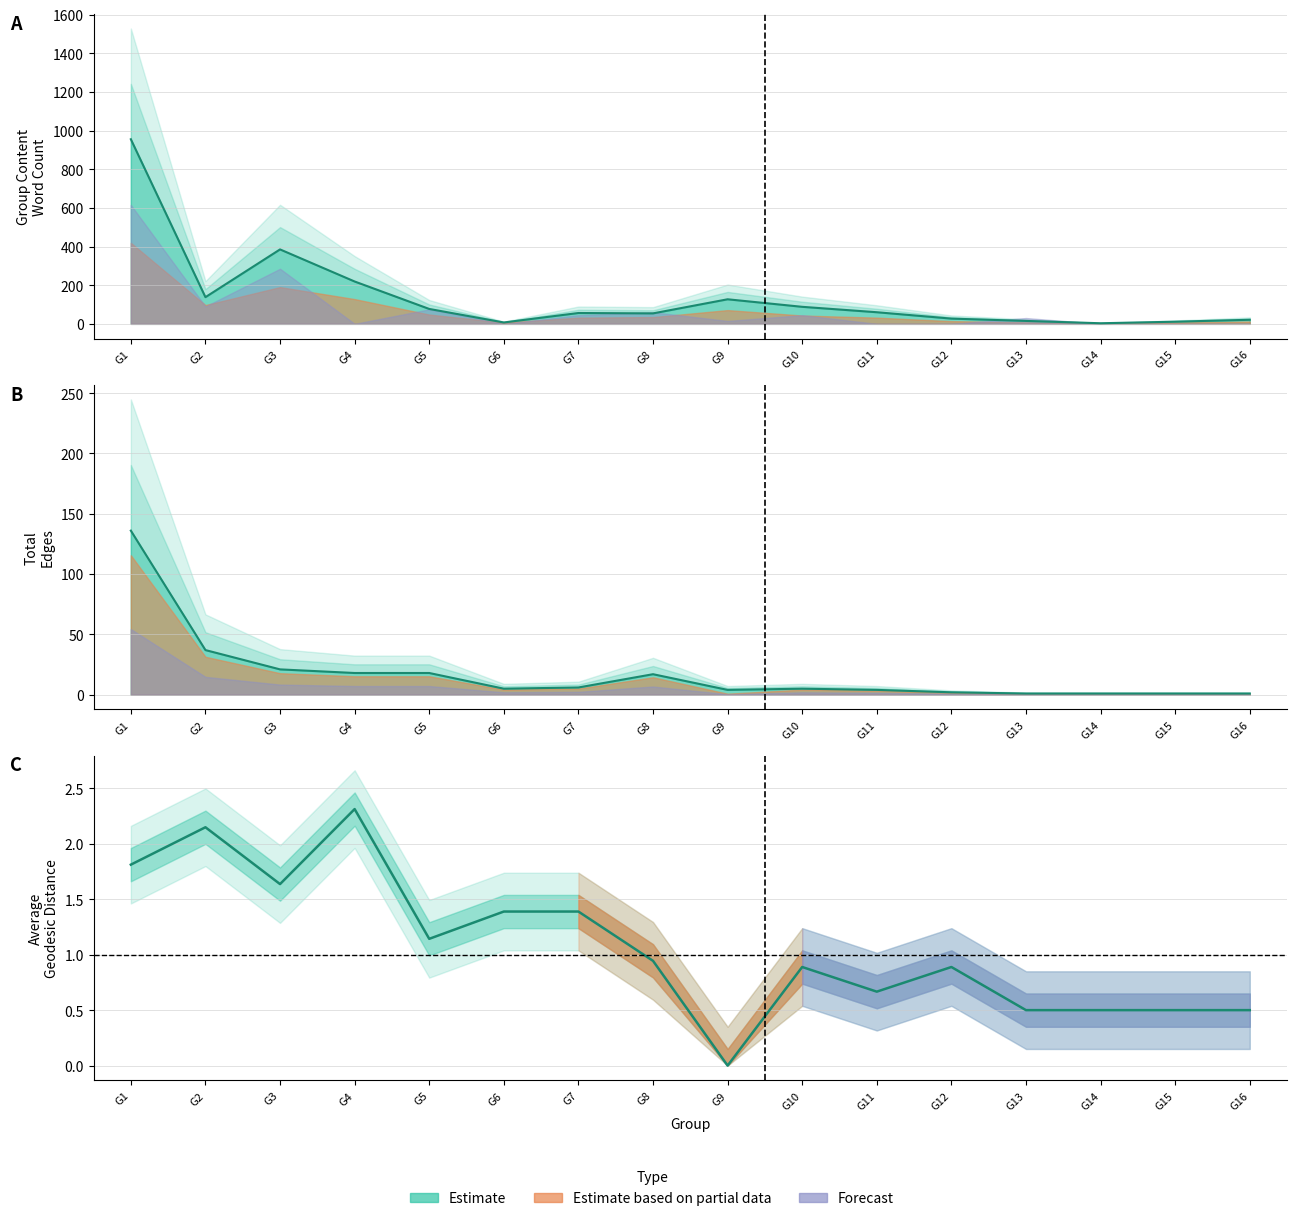

What is the sum of all Total Edges values?

277.0